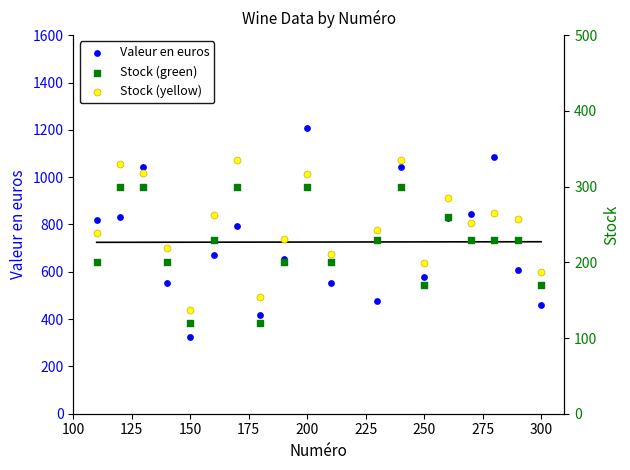

Which series has the largest Y range (max minus min)?

Valeur en euros